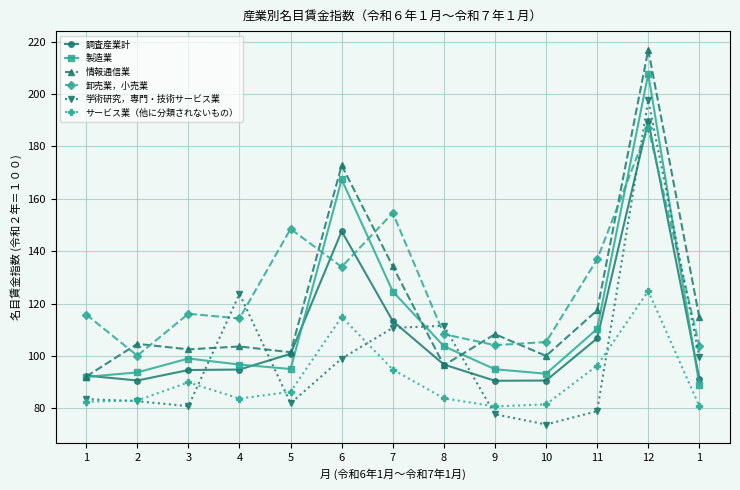

At which label does サービス業（他に分類されないもの） reach its minimum?

9